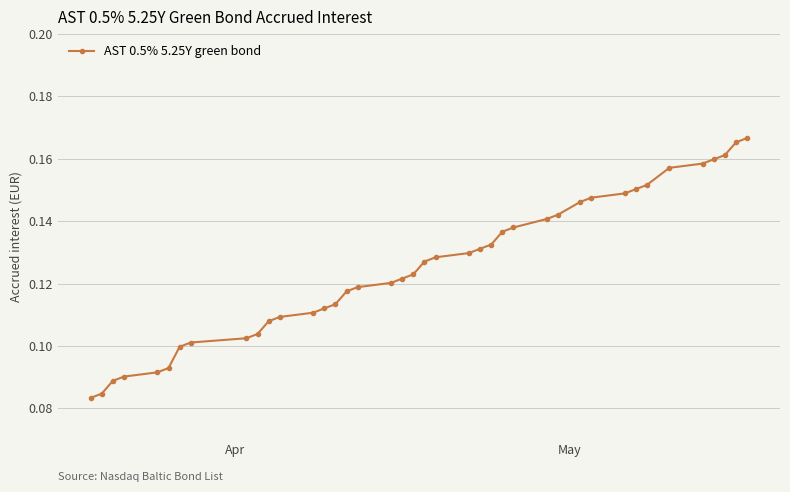

What is the sum of all values?

5.0